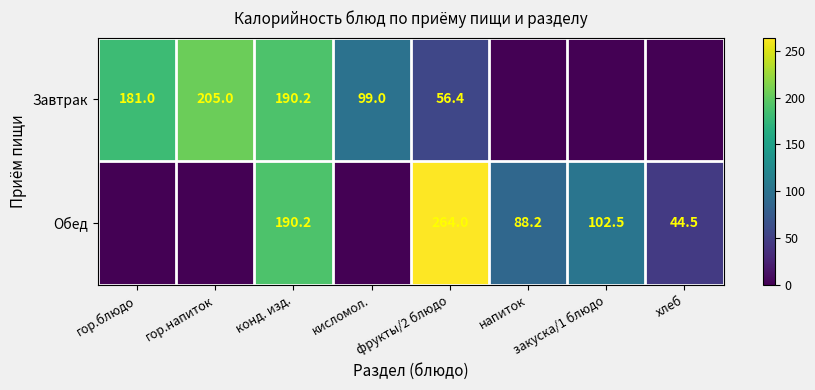

How many categories are shown in the chart?

8